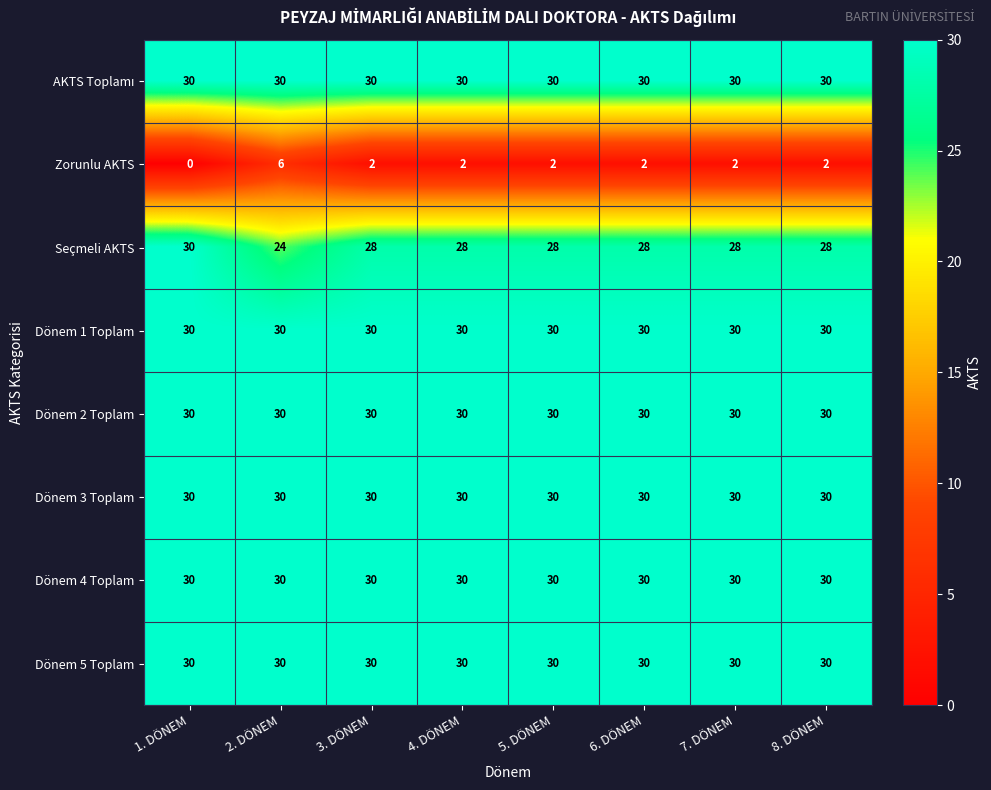

The Dönem 1 Toplam series shows 30 at 8. DÖNEM. True or false?

True